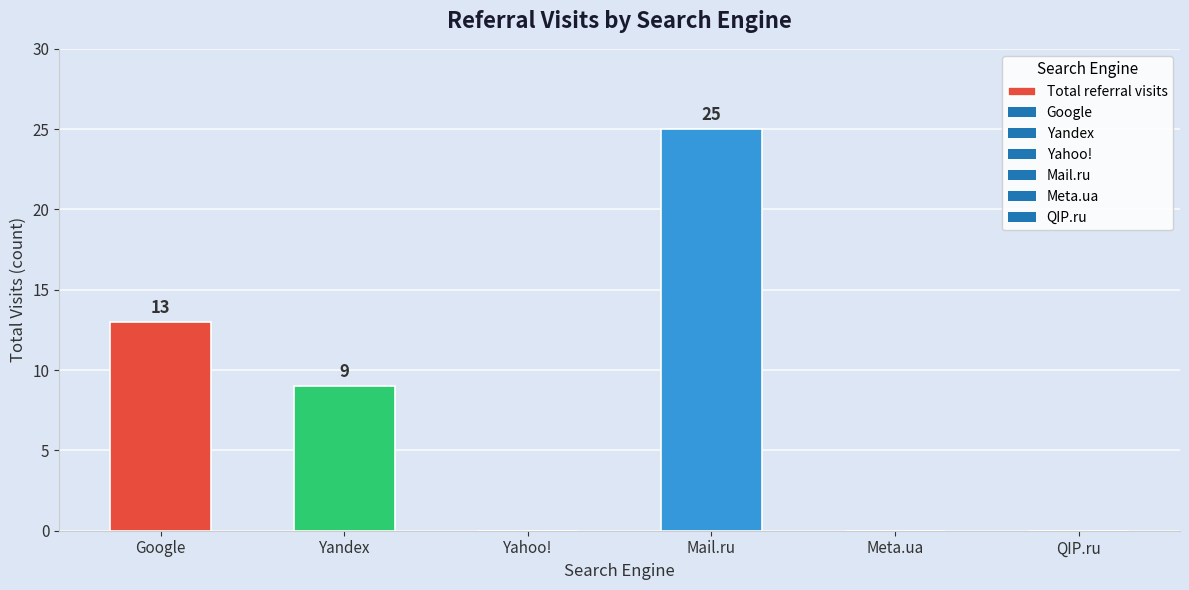

Where is the data nearest to the value 12?

Google